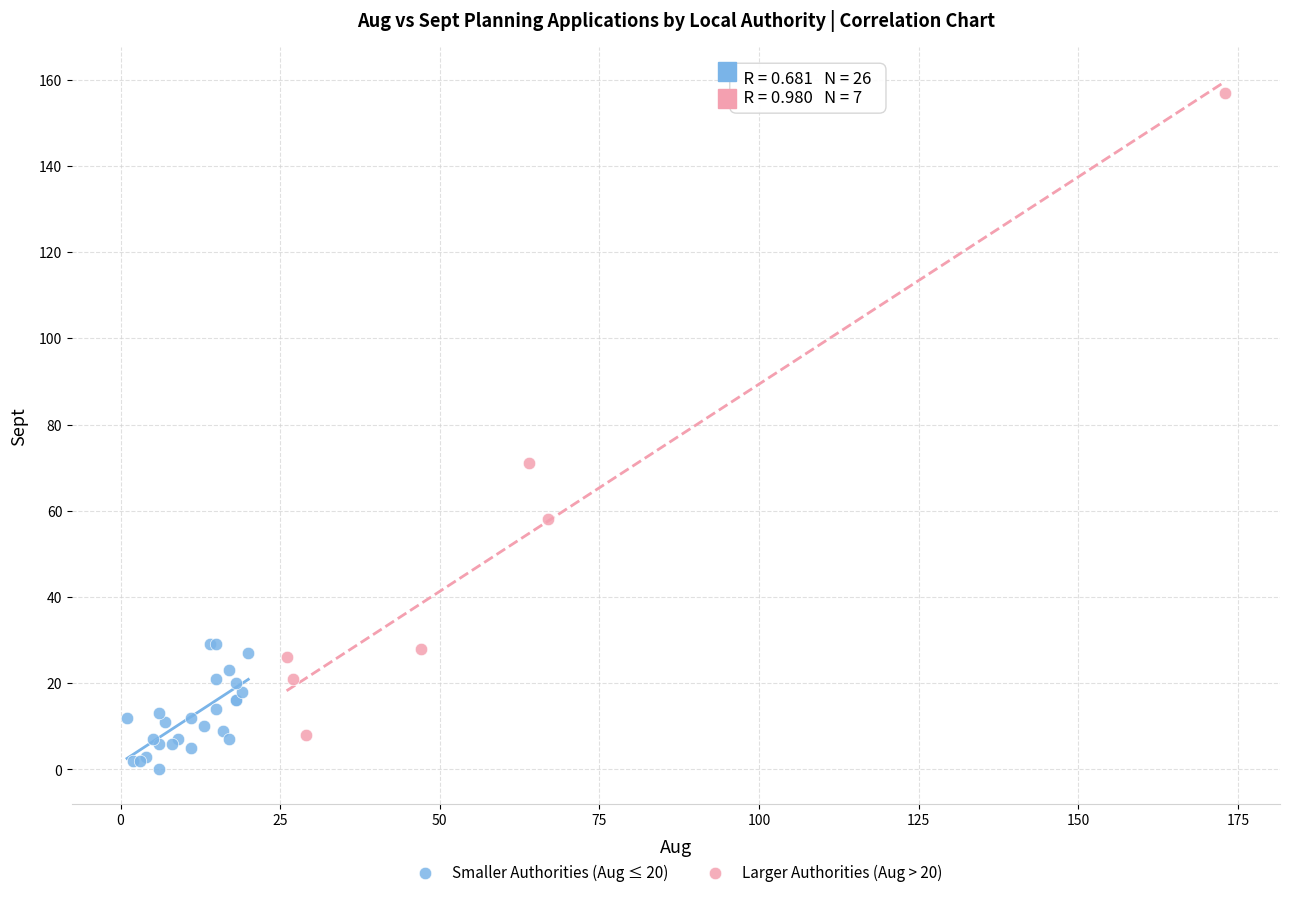

Which series contains the highest Y value?

Larger Authorities (Aug > 20)